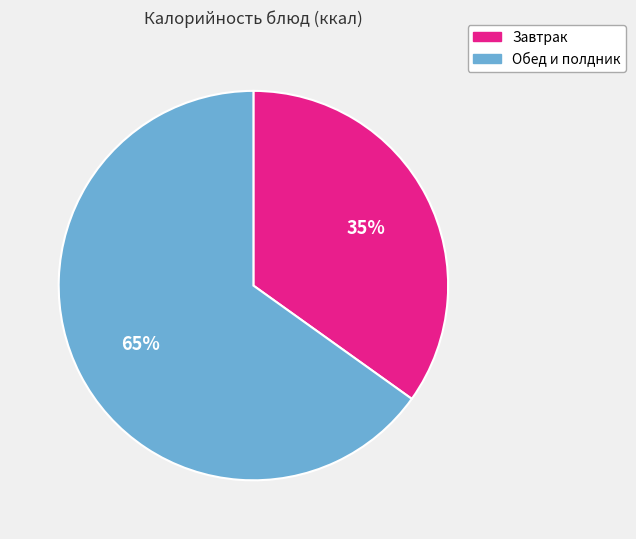

Is there any slice that represents more than half of the pie?

Yes